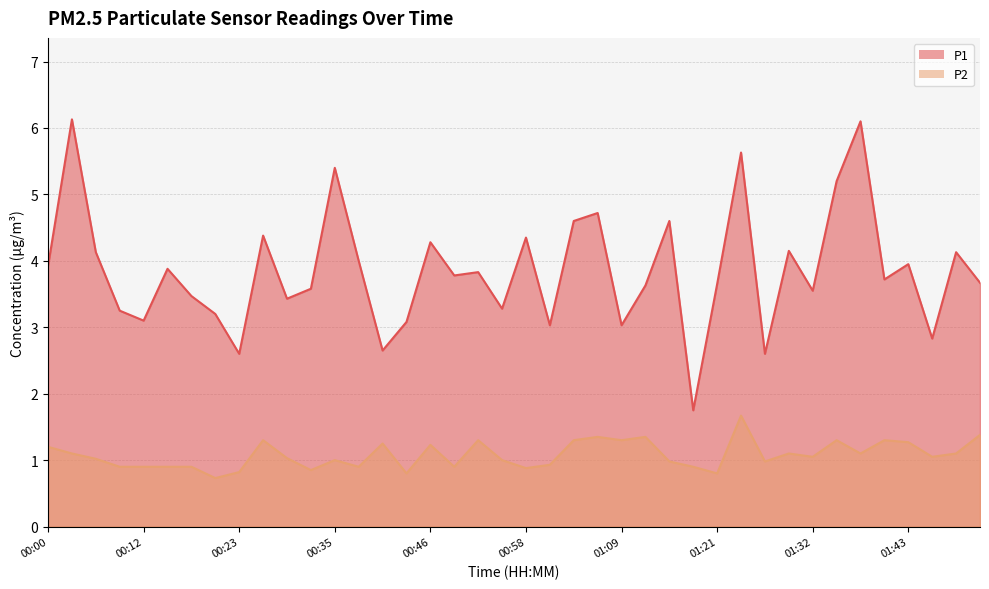

Reading right to left, extract all data points from this chart.

P1: 01:52=3.7	01:49=4.1	01:46=2.8	01:43=4.0	01:40=3.7	01:38=6.1	01:35=5.2	01:32=3.5	01:29=4.2	01:26=2.6	01:23=5.6	01:21=3.6	01:18=1.8	01:15=4.6	01:12=3.6	01:09=3.0	01:06=4.7	01:03=4.6	01:00=3.0	00:58=4.3	00:55=3.3	00:52=3.8	00:49=3.8	00:46=4.3	00:43=3.1	00:40=2.6	00:38=4.0	00:35=5.4	00:32=3.6	00:29=3.4	00:26=4.4	00:23=2.6	00:20=3.2	00:18=3.5	00:15=3.9	00:12=3.1	00:09=3.2	00:06=4.1	00:03=6.1	00:00=3.9
P2: 01:52=1.4	01:49=1.1	01:46=1.1	01:43=1.3	01:40=1.3	01:38=1.1	01:35=1.3	01:32=1.1	01:29=1.1	01:26=1.0	01:23=1.7	01:21=0.8	01:18=0.9	01:15=1.0	01:12=1.4	01:09=1.3	01:06=1.4	01:03=1.3	01:00=0.9	00:58=0.9	00:55=1.0	00:52=1.3	00:49=0.9	00:46=1.2	00:43=0.8	00:40=1.2	00:38=0.9	00:35=1.0	00:32=0.8	00:29=1.0	00:26=1.3	00:23=0.8	00:20=0.7	00:18=0.9	00:15=0.9	00:12=0.9	00:09=0.9	00:06=1.0	00:03=1.1	00:00=1.2